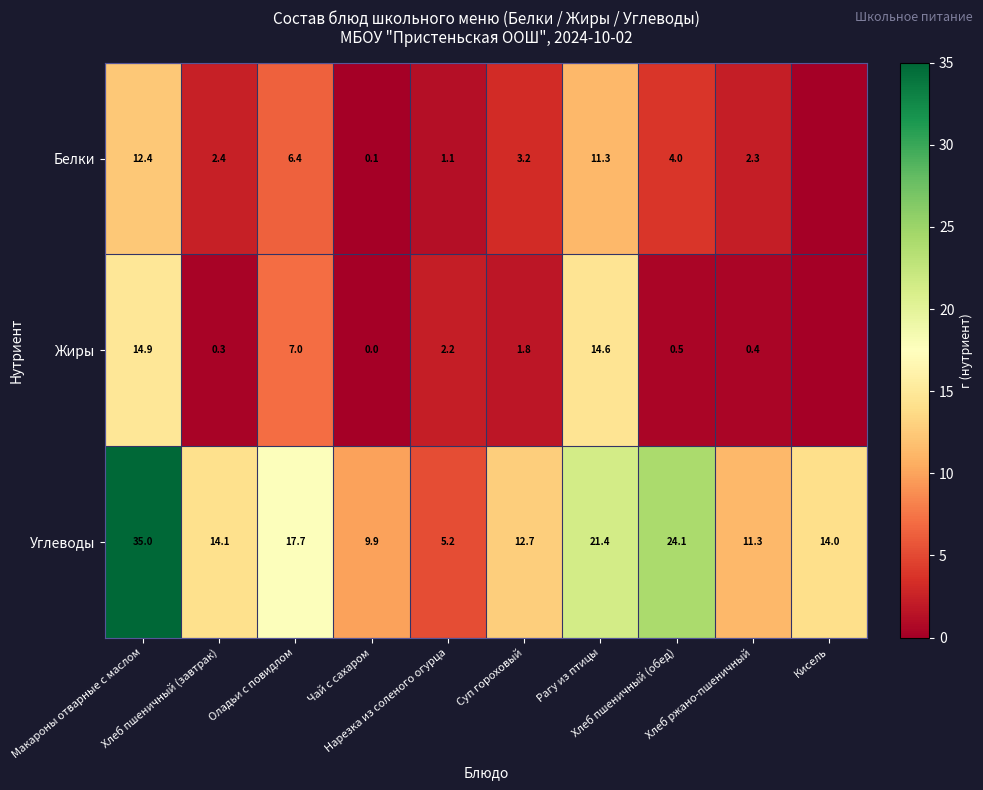

What is the minimum value for Углеводы?

5.2